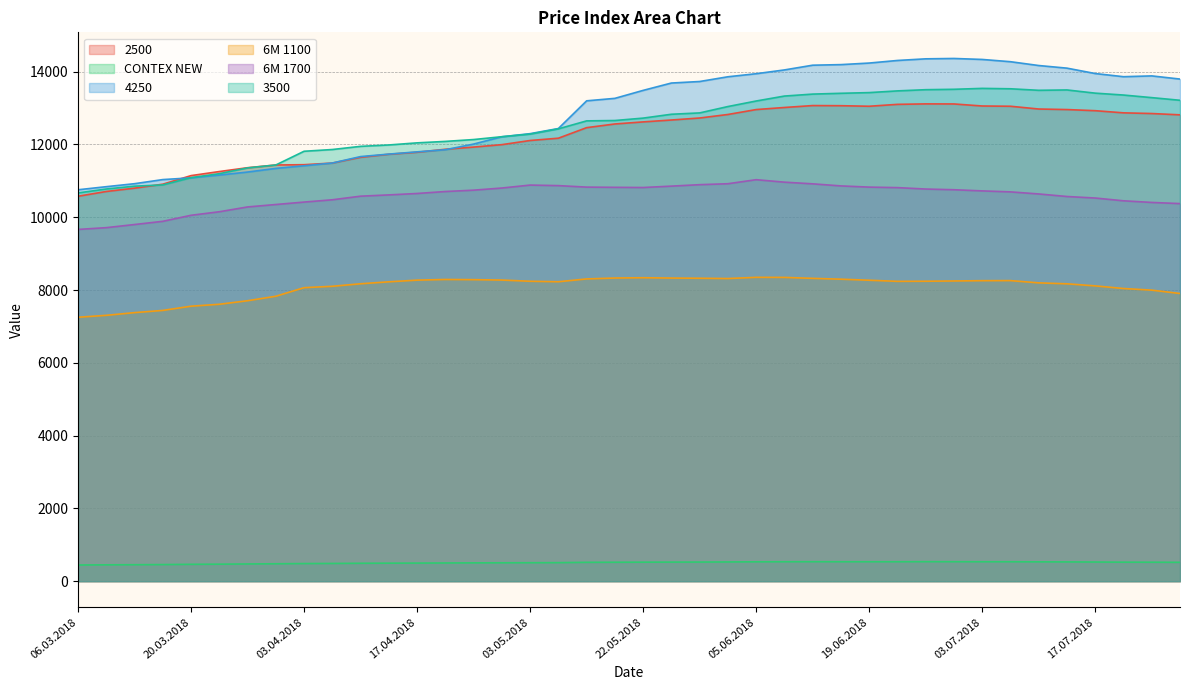

What value does the 4250 series have at 12.04.2018, to the nearest 100?

11700